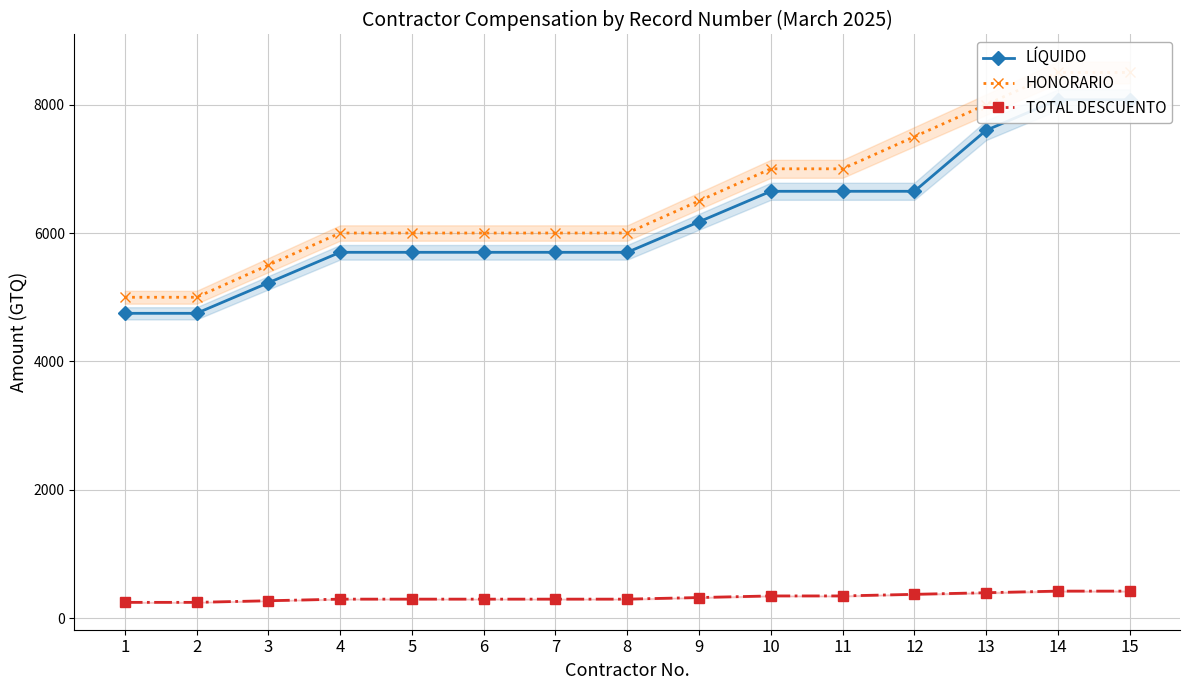

List the labels in order of HONORARIO value, largest first.

14, 15, 13, 12, 10, 11, 9, 4, 5, 6, 7, 8, 3, 1, 2